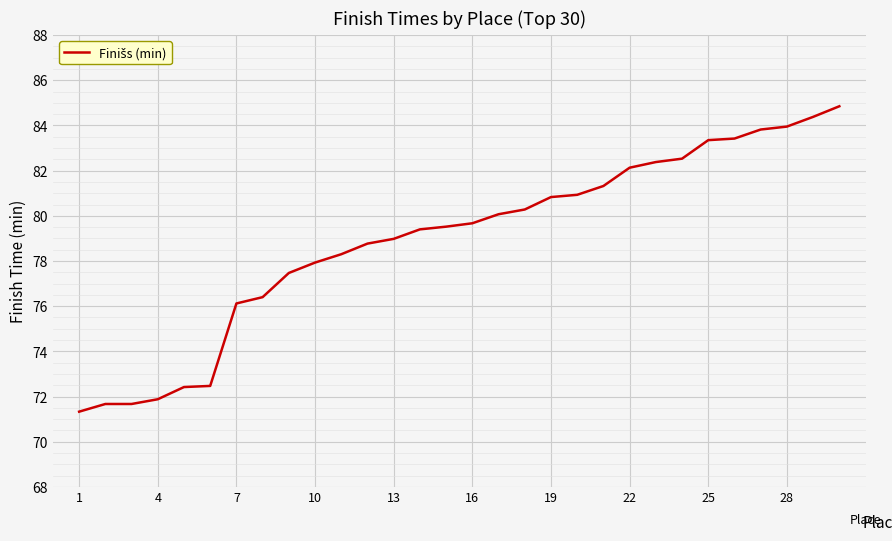

What is the minimum value shown in the chart?

71.3